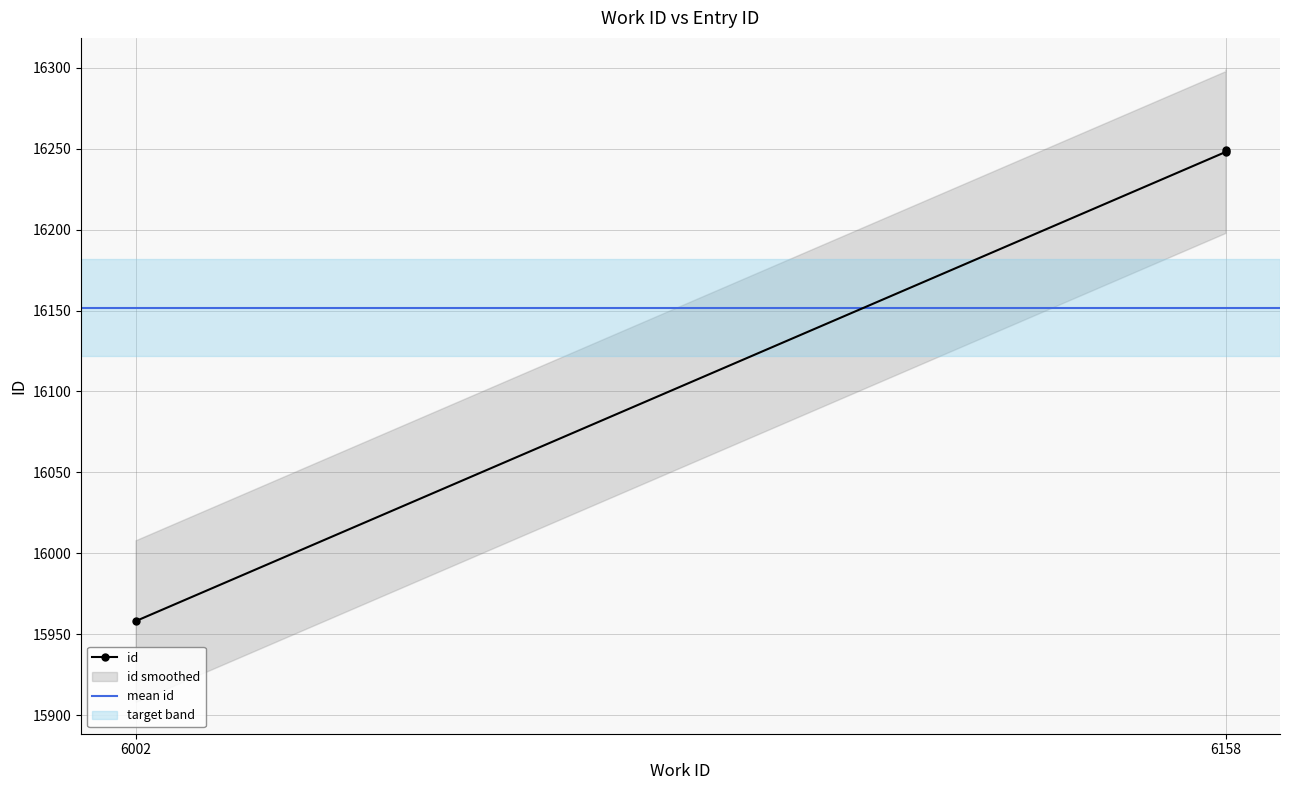

Is it true that the value at 6158 is 16249?

True